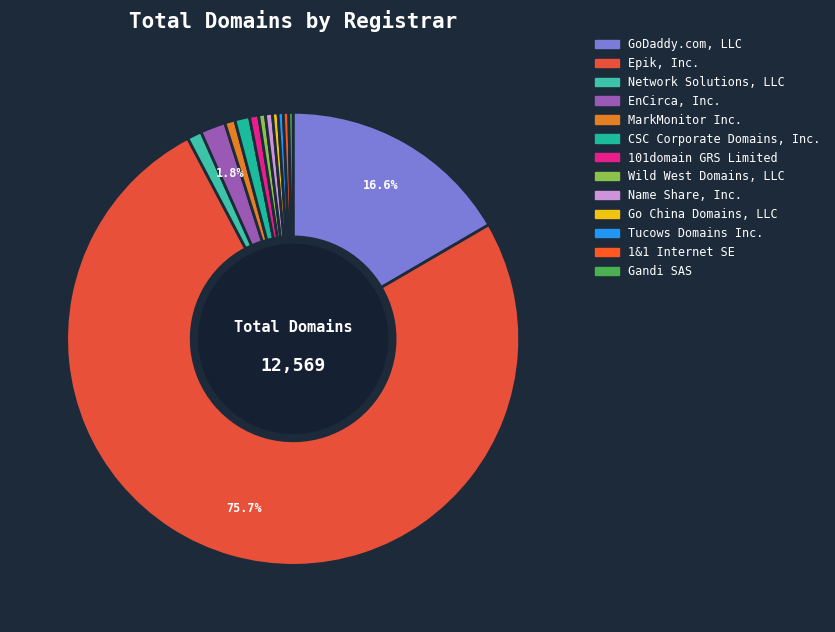

What is the smallest slice in the pie chart?

Gandi SAS